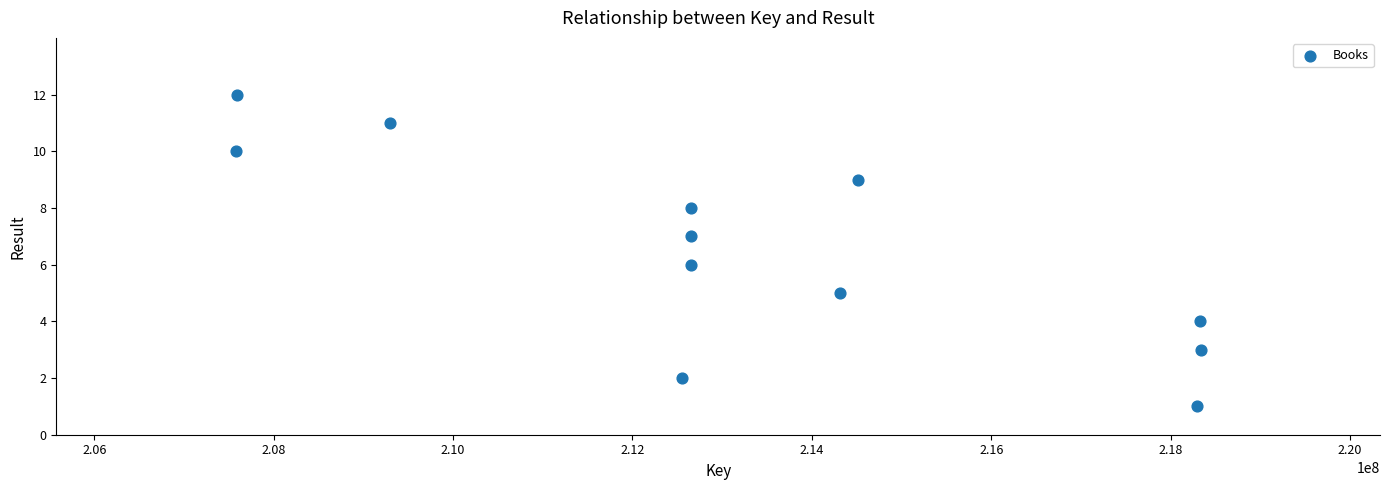

What is the range of Y values (max minus min)?

11